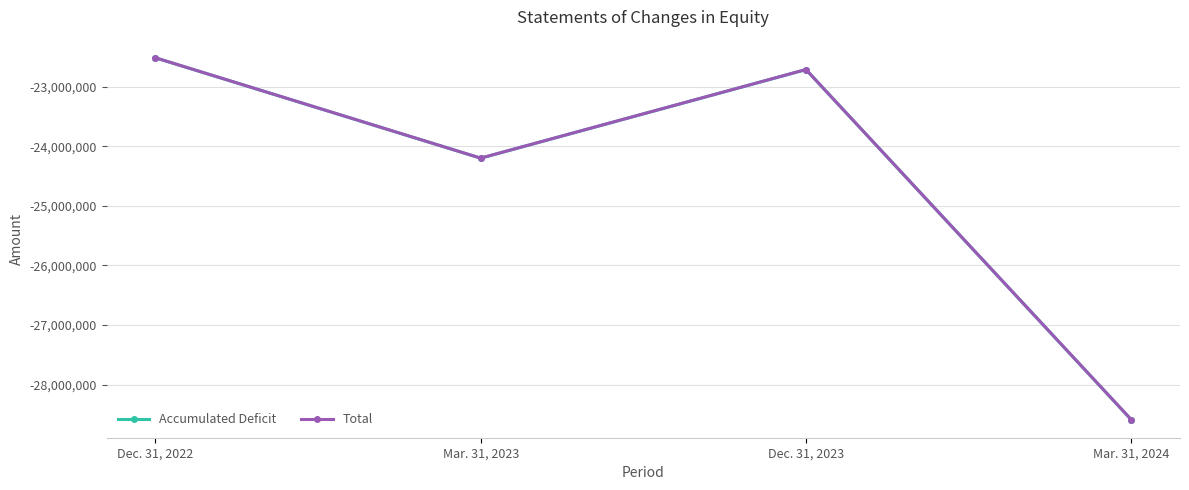

What are all the series names shown in the legend?

Accumulated Deficit, Total